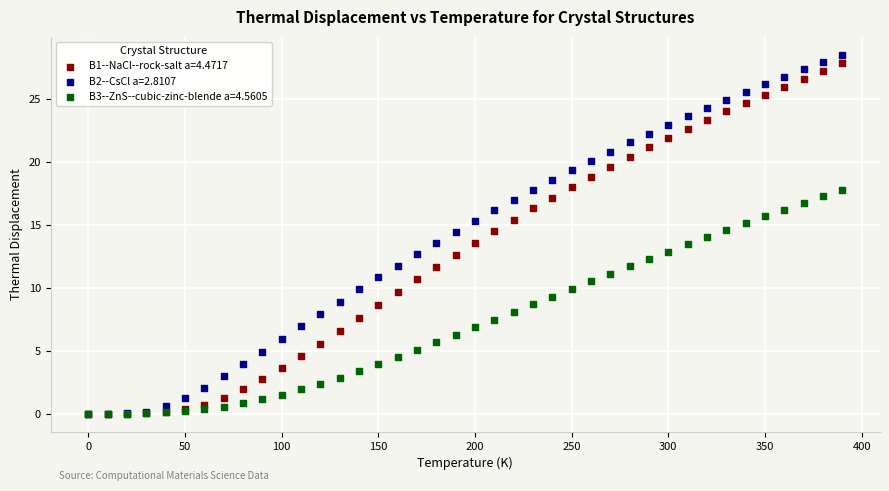

What are all the series names shown in the legend?

B1--NaCl--rock-salt a=4.4717, B2--CsCl a=2.8107, B3--ZnS--cubic-zinc-blende a=4.5605